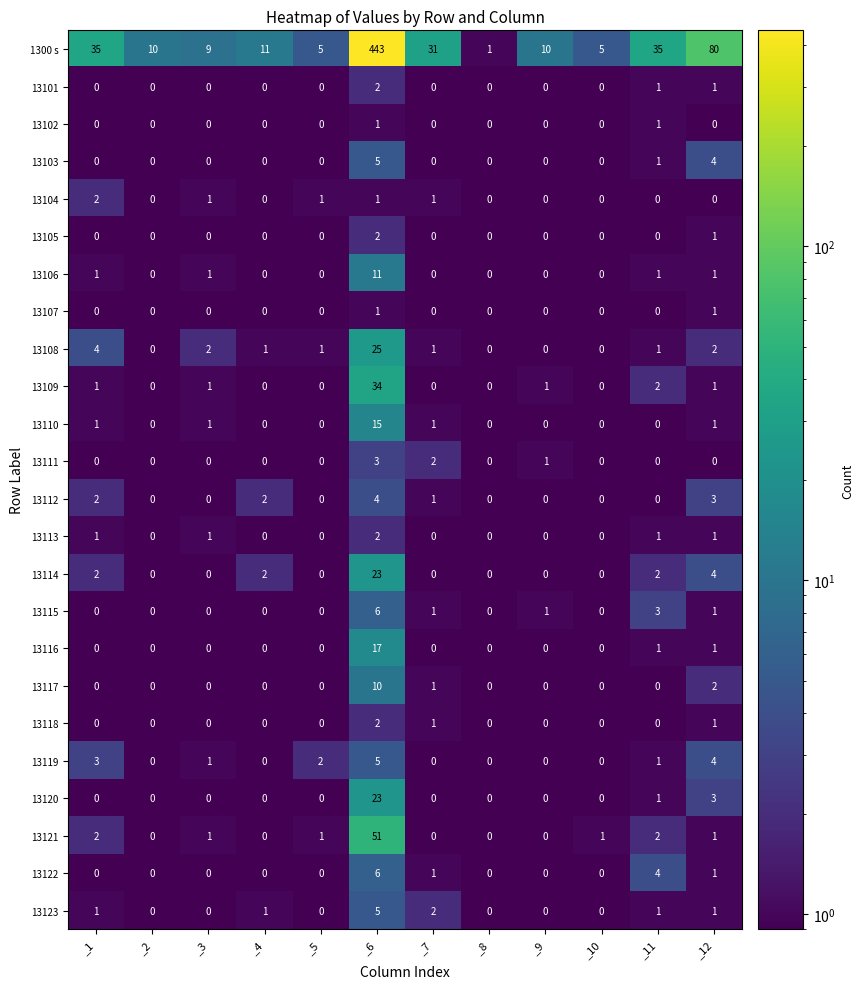

What is the total value across all series at _5?

10